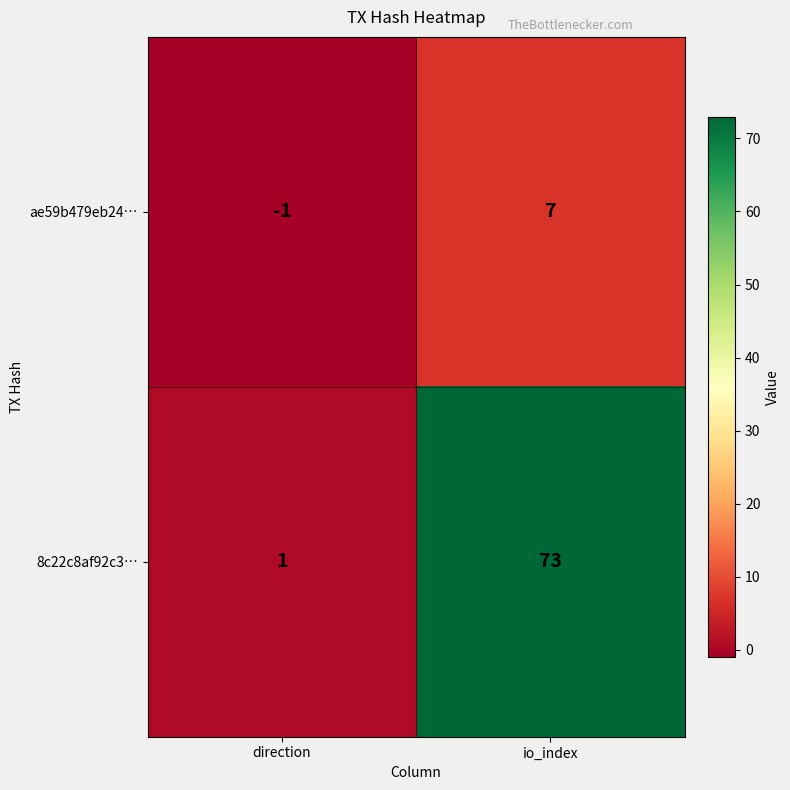

Which category has the lowest value across all series?

direction